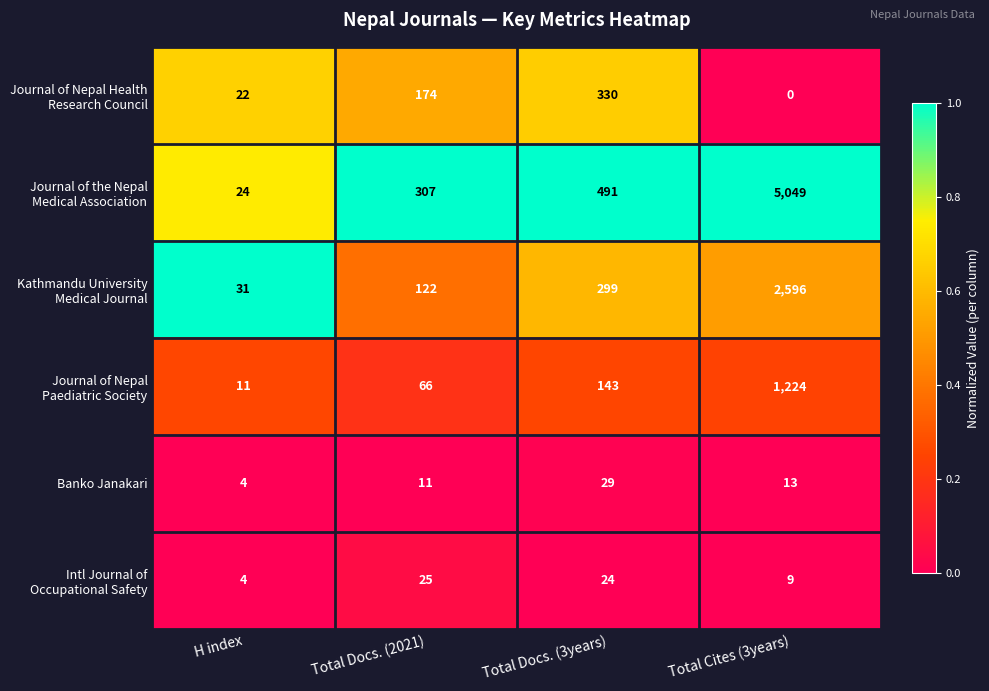

At which category is the sum across all series the highest?

Total Cites (3years)